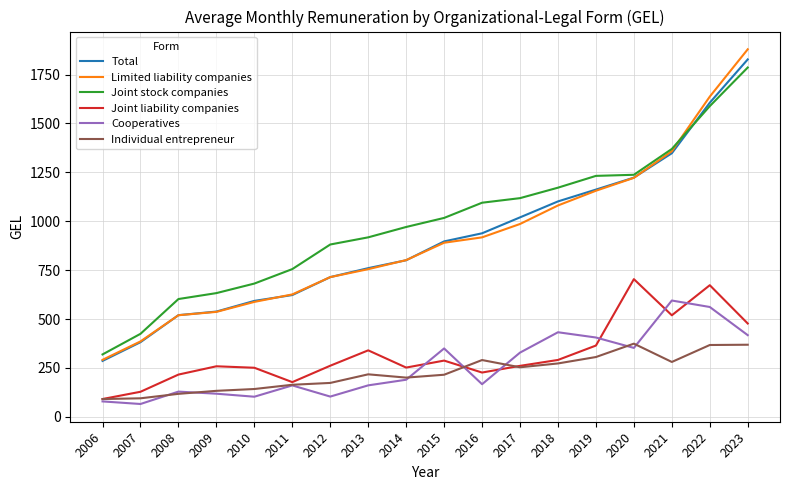

What is the total value across all series at 2009?

2216.6